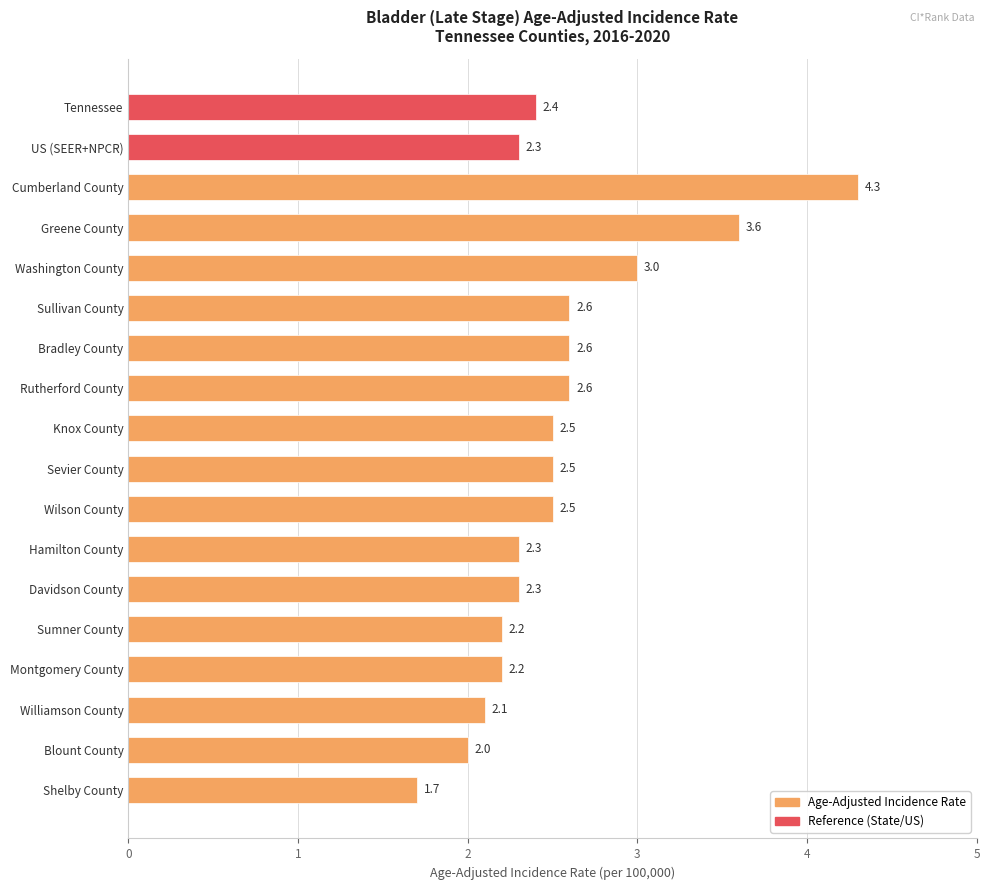

How many series are shown in this chart?

1